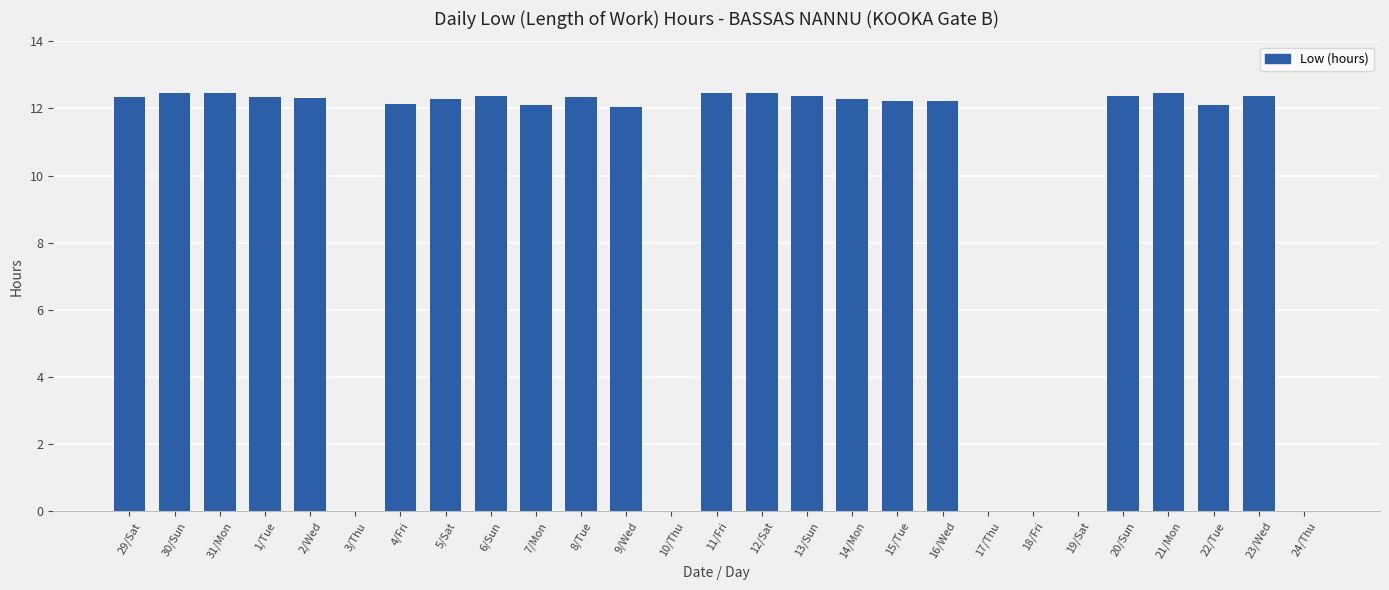

What is the greatest value displayed?

12.5